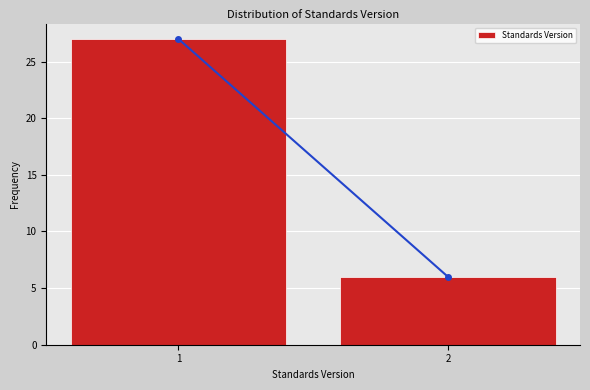

Reading right to left, what are all the values shown in this chart?

6	27